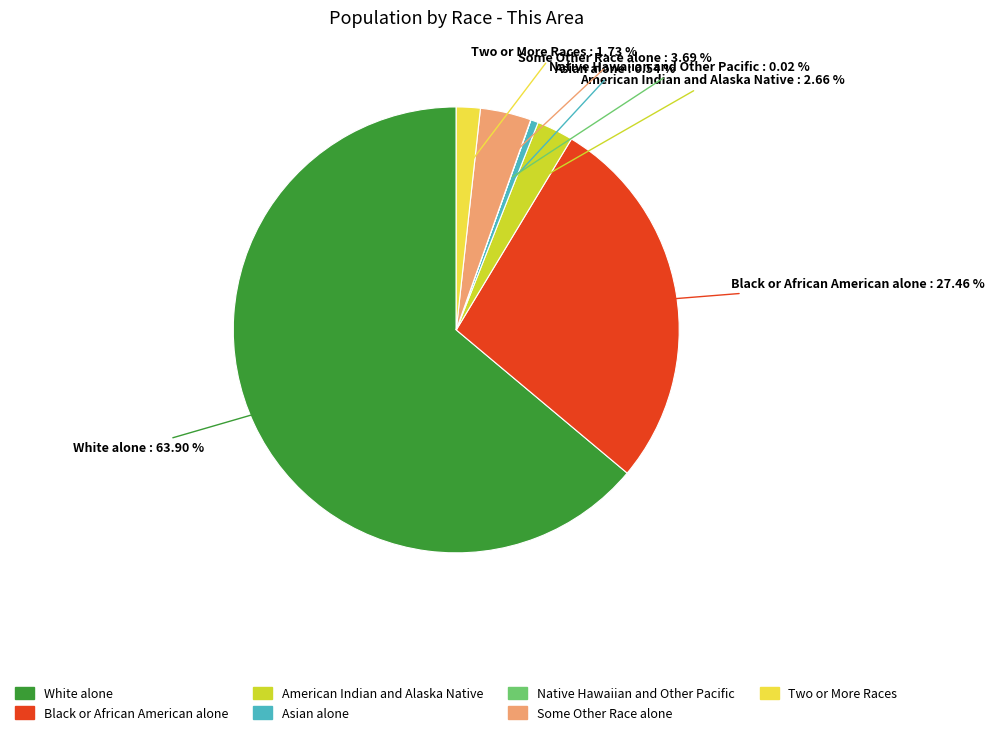

True or false: Asian alone accounts for 1% of the total.

True